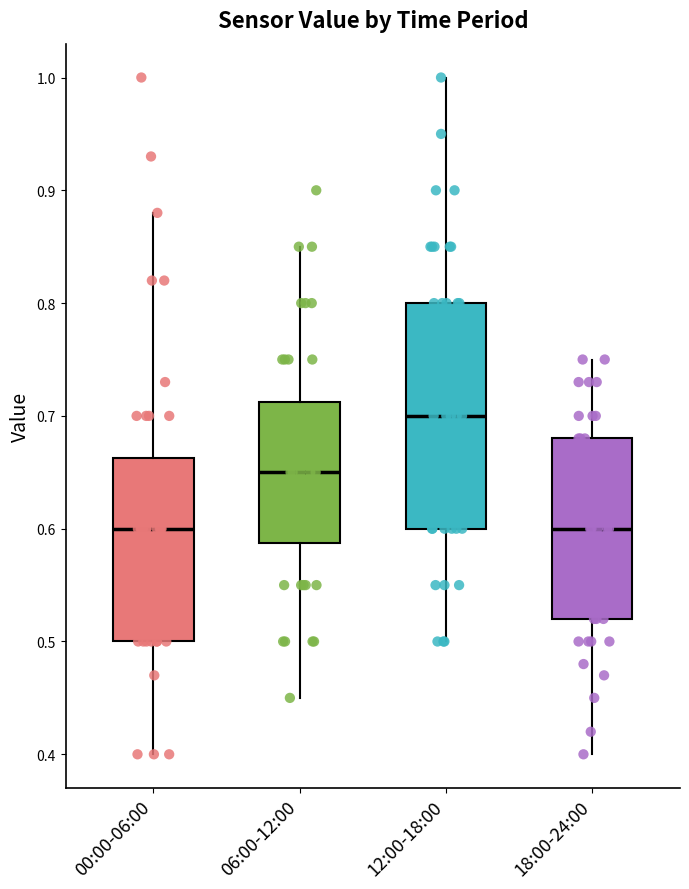

Where does the lower whisker of the box for 18:00-24:00 end on the y-axis? The values are not printed on the chart, so give them approximately, as read against the axis.

0.40